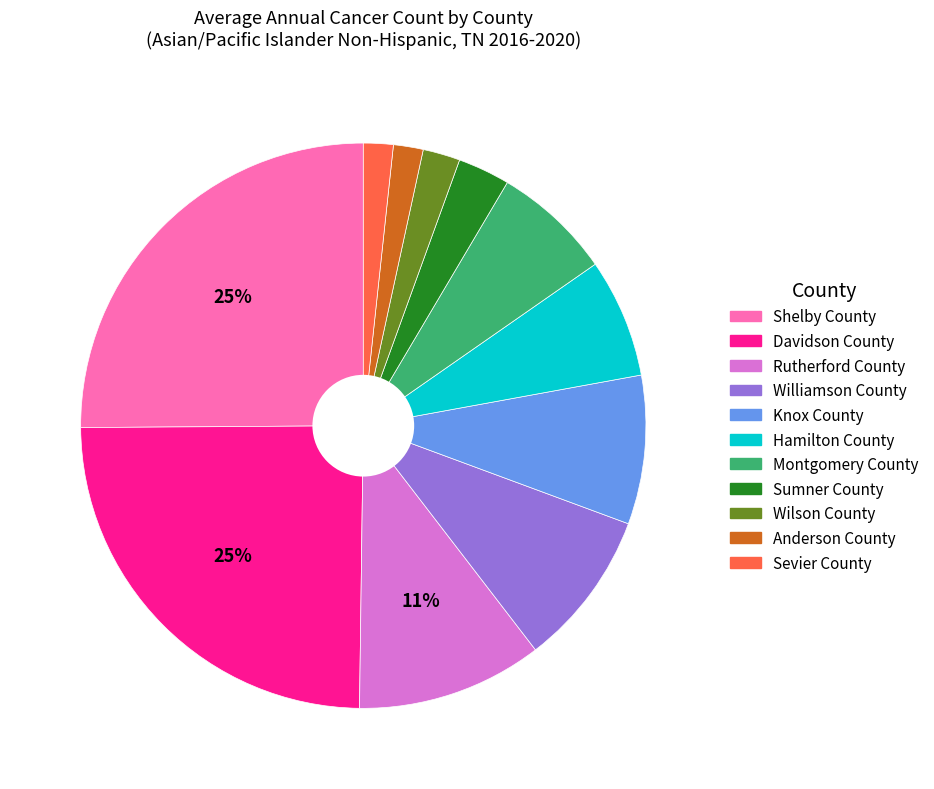

Which has a higher value, Rutherford County or Williamson County?

Rutherford County